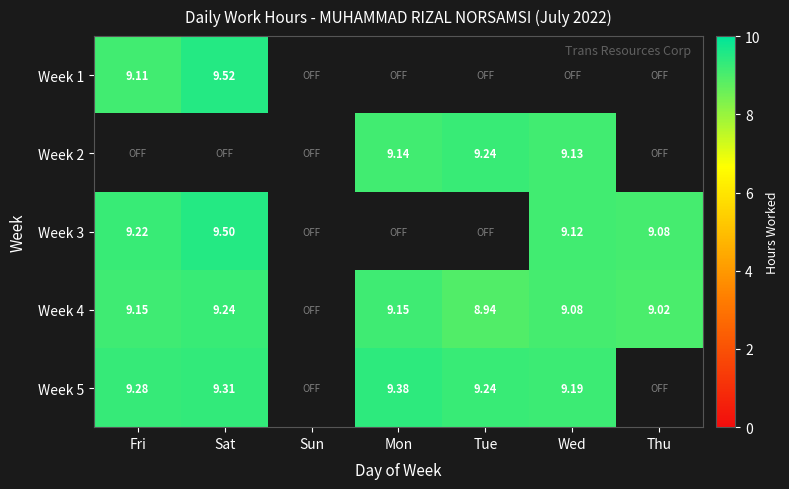

How many distinct data groups are displayed?

5